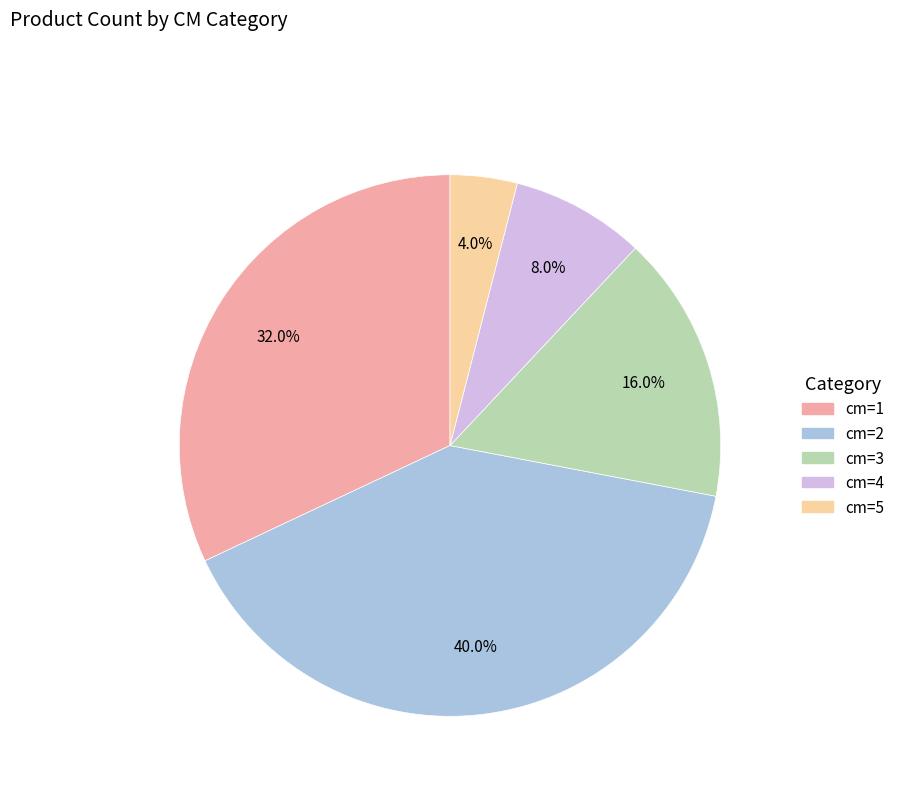

How many slices are in this pie chart?

5